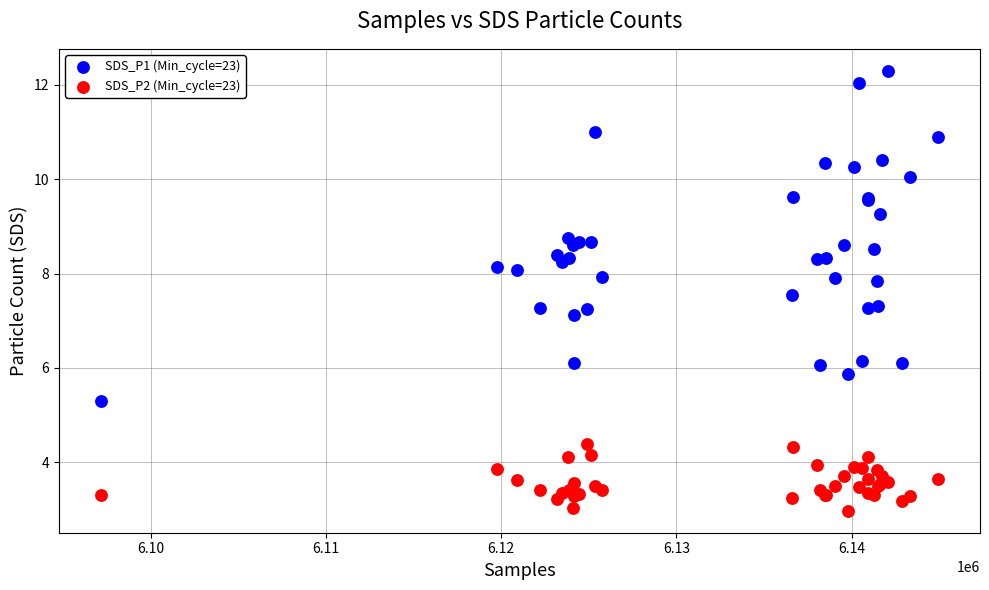

Which series contains the lowest Y value?

SDS_P2 (Min_cycle=23)